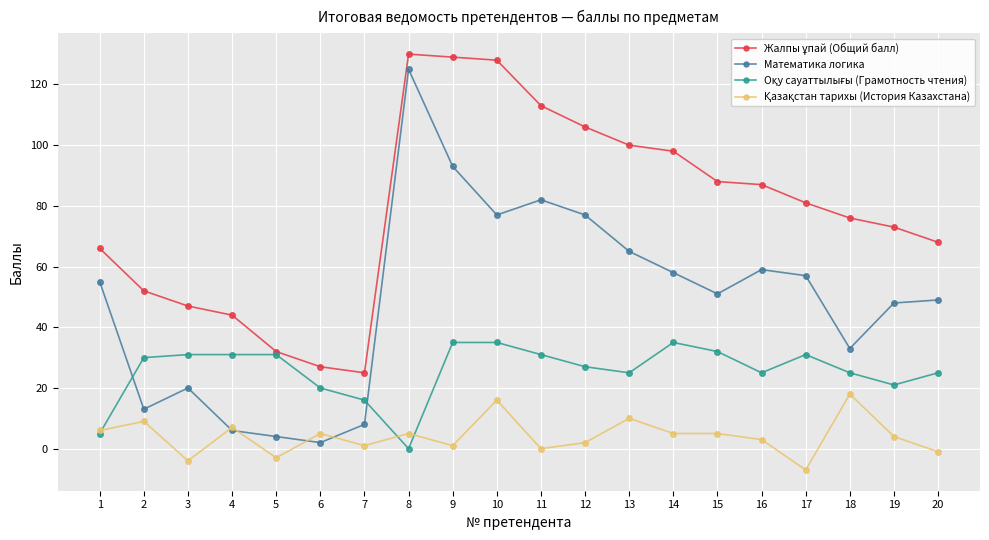

What is the difference between the highest and lowest values at 1?

61